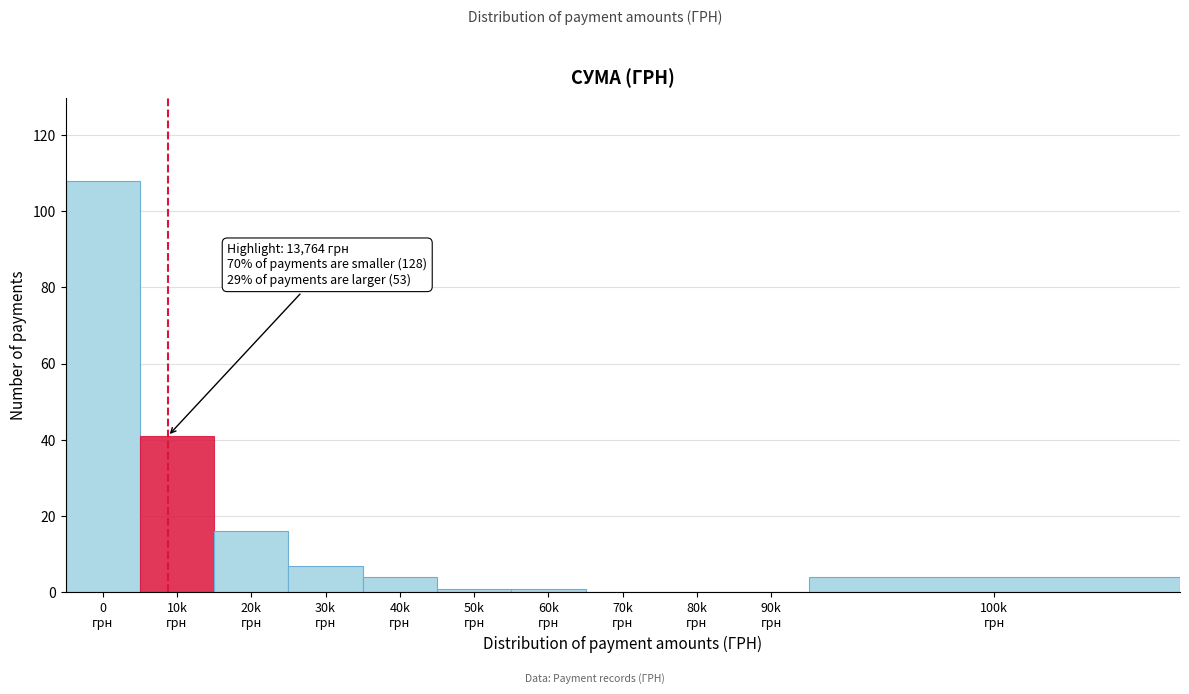

What is the maximum value shown in the chart?

108